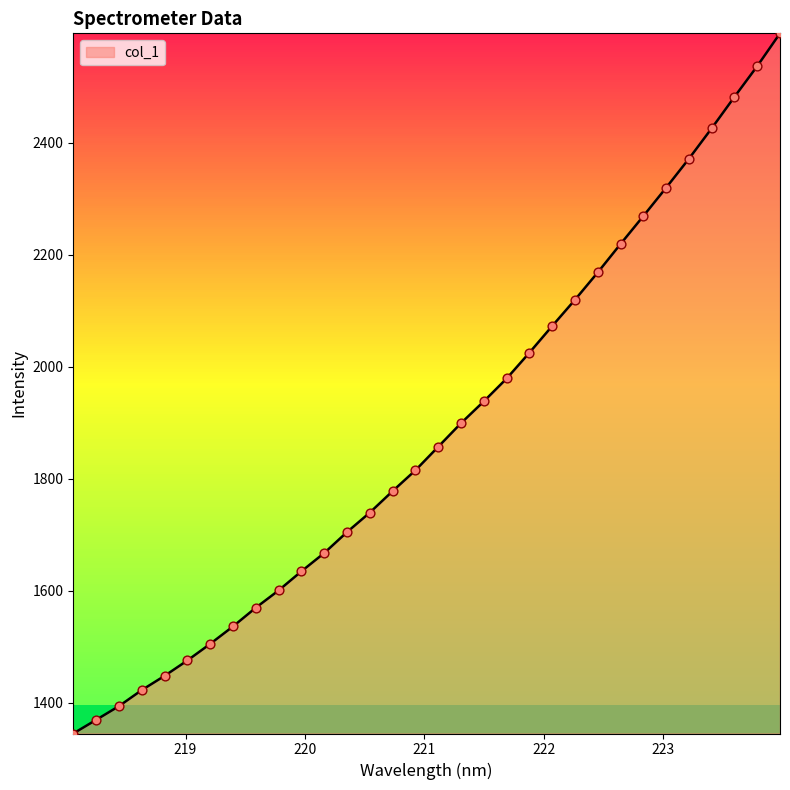

What is the difference between the maximum and minimum values?

1250.3